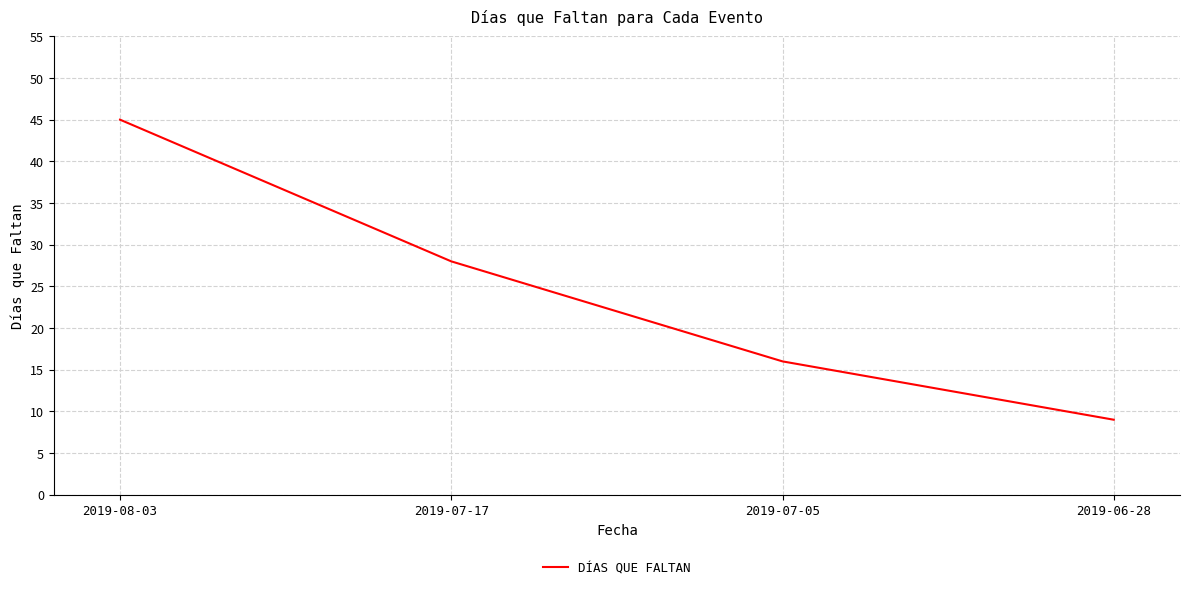

Reading left to right, transcribe all the data shown in this chart.

45	28	16	9